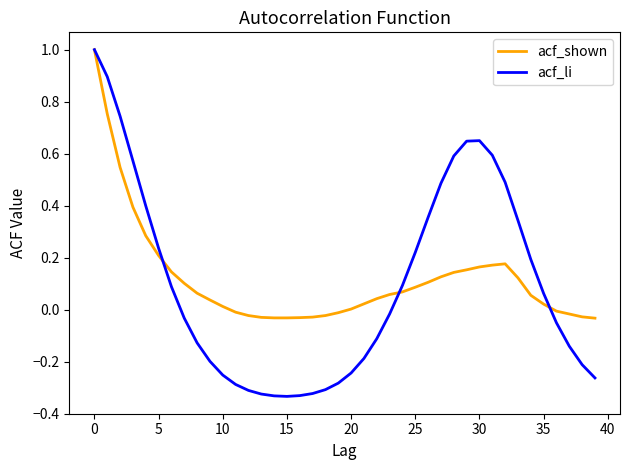

What is the maximum value for acf_shown?

1.0